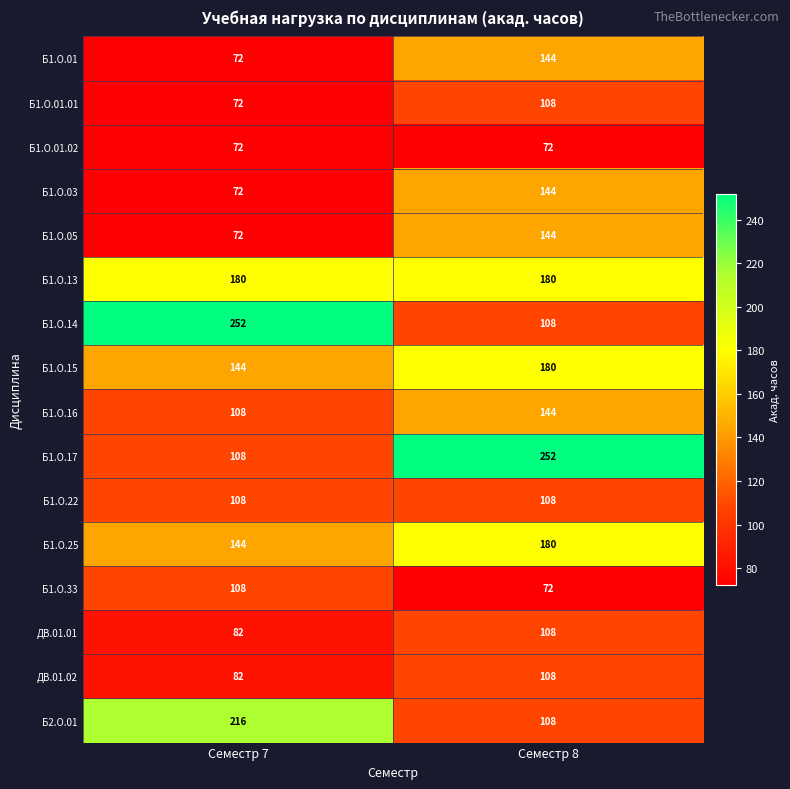

What is the difference between the highest and lowest values at Семестр 8?

180